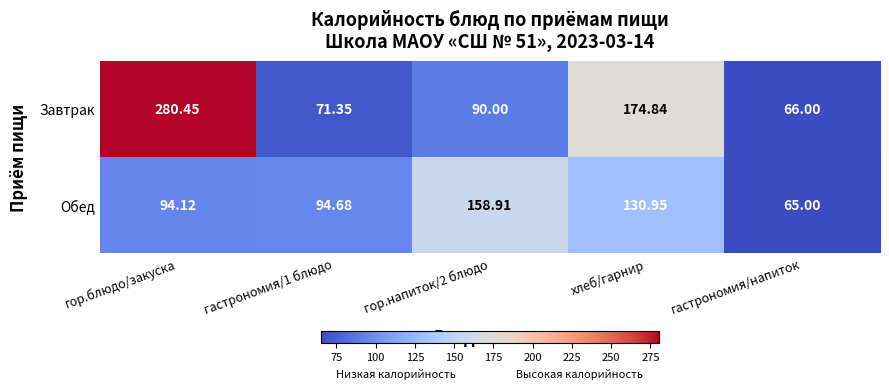

Which series has the widest spread of values?

Завтрак